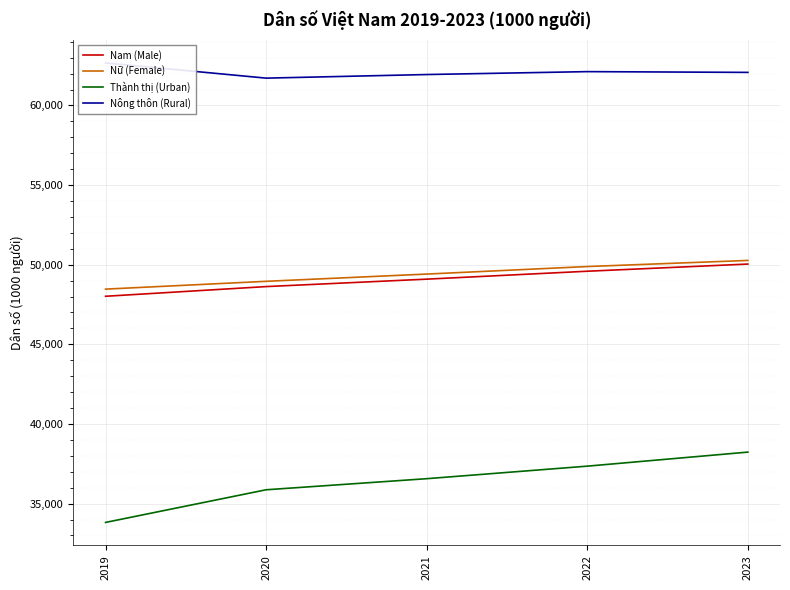

Which series has the largest range (max minus min)?

Thành thị (Urban)